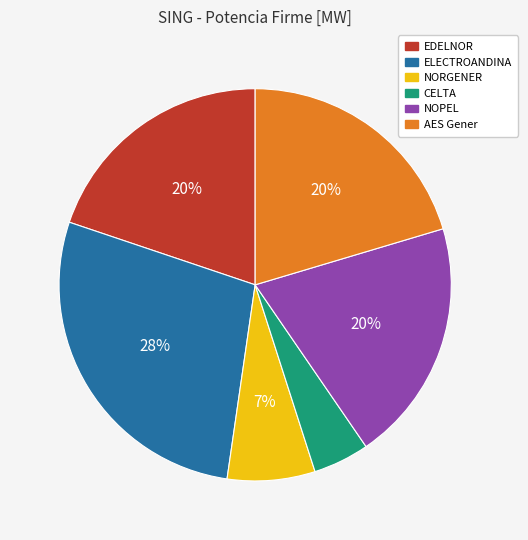

How many slices are in this pie chart?

6